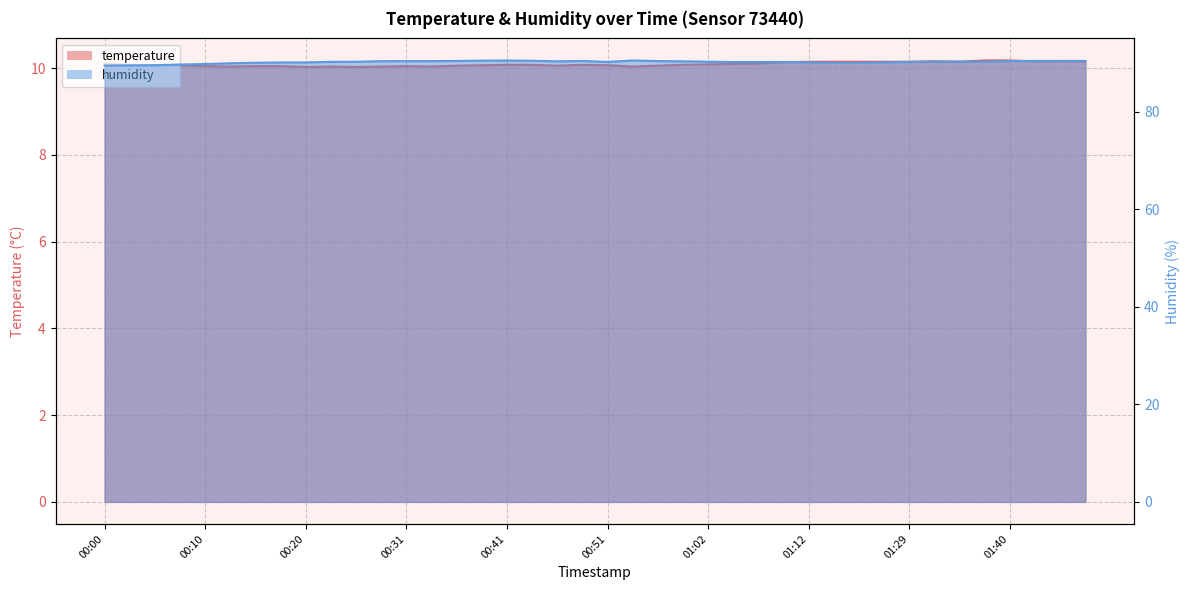

Which label corresponds to the smallest value in the chart?

00:20